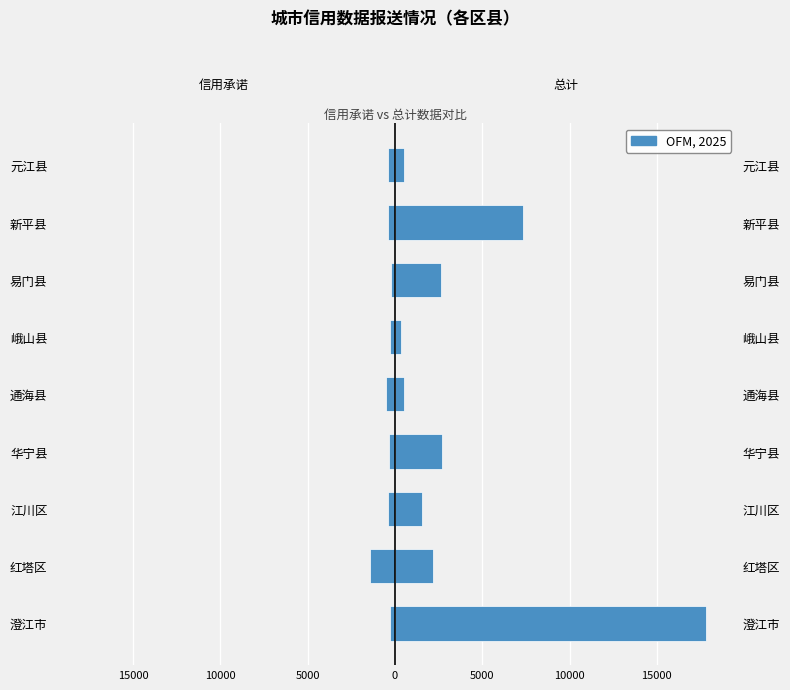

List the series in order of their peak value, lowest first.

信用承诺, 总计